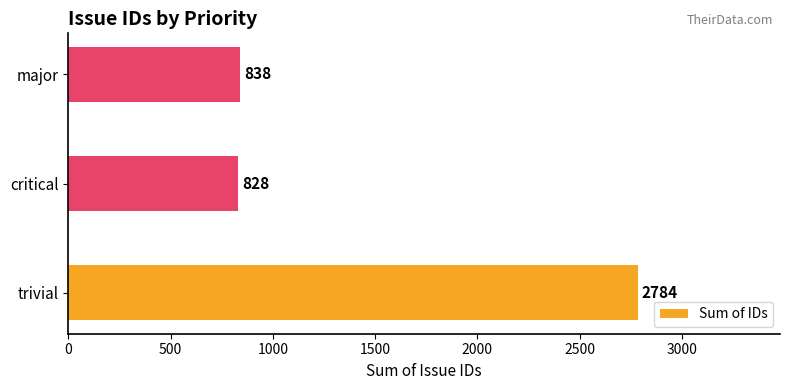

Where is the data nearest to the value 1806?

major